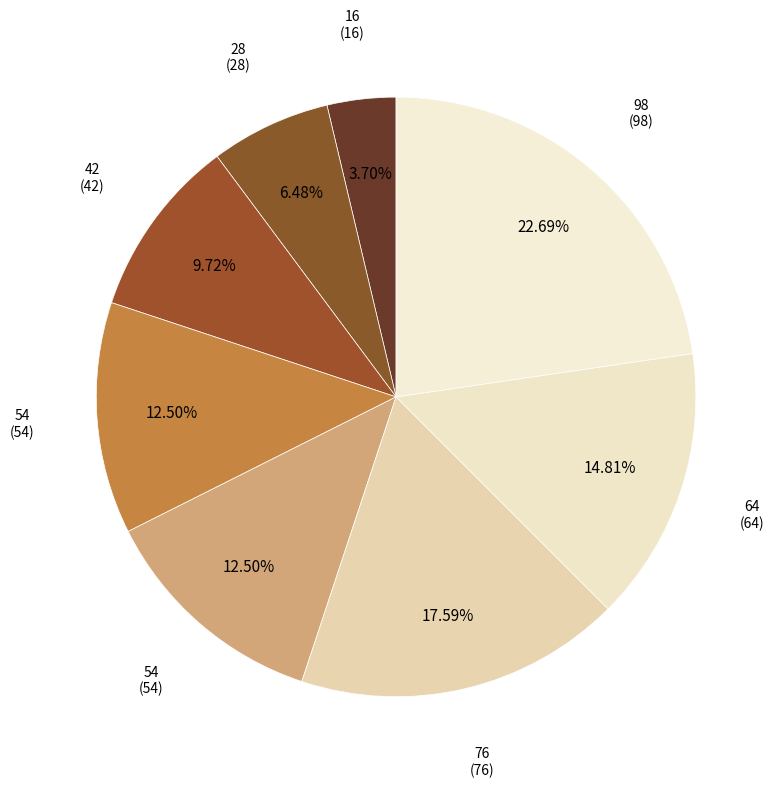

How many slices are in this pie chart?

8